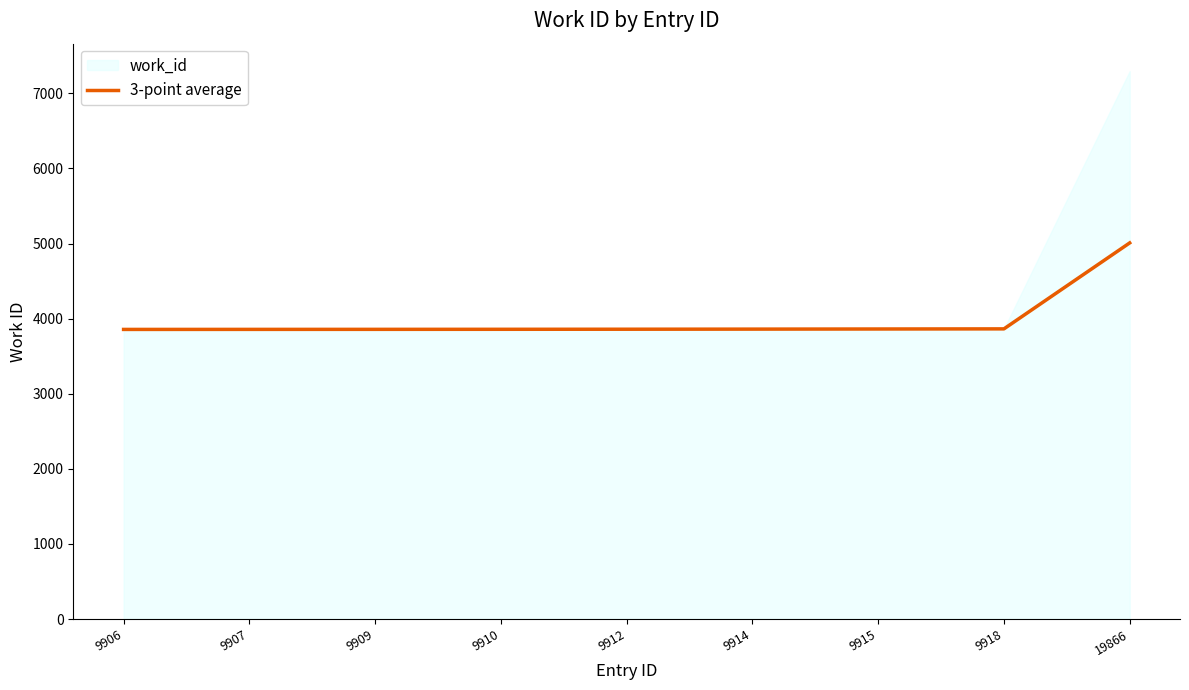

Rank the categories by value from highest to lowest.

19866, 9918, 9915, 9914, 9912, 9910, 9909, 9907, 9906